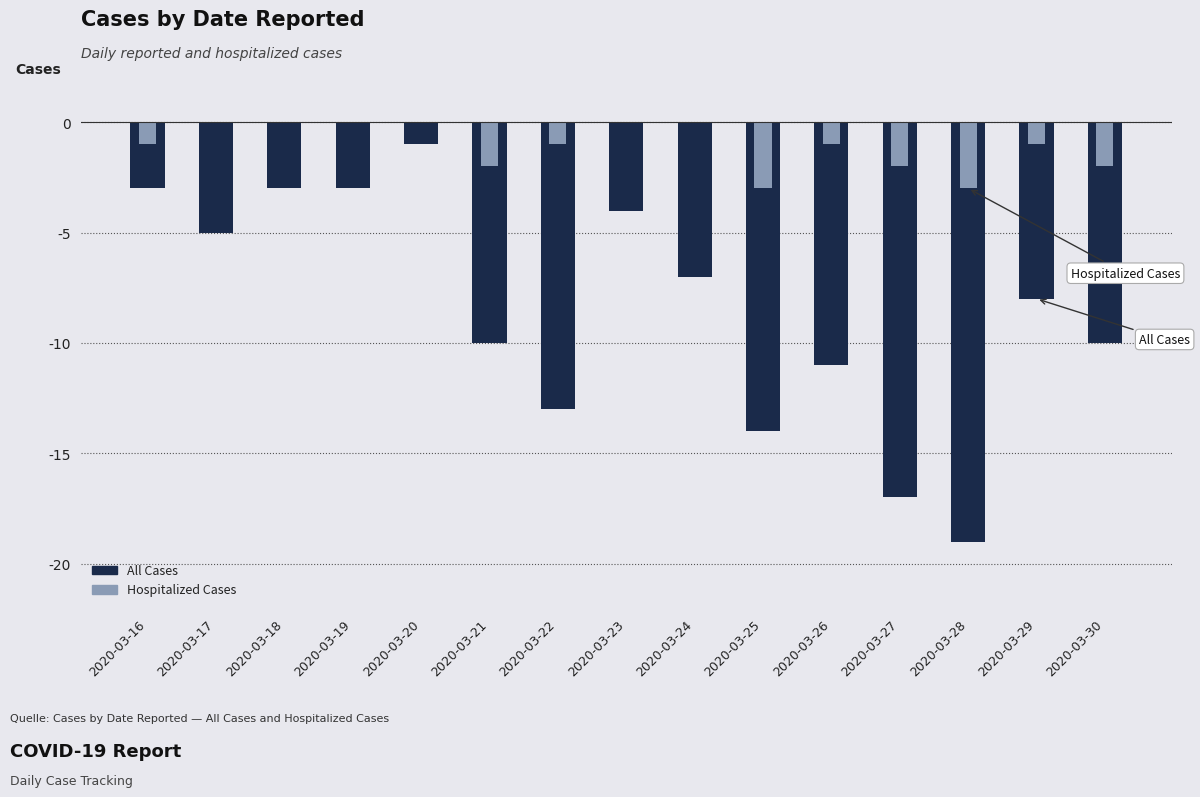

How many values in the Hospitalized Cases series are below -1?

5